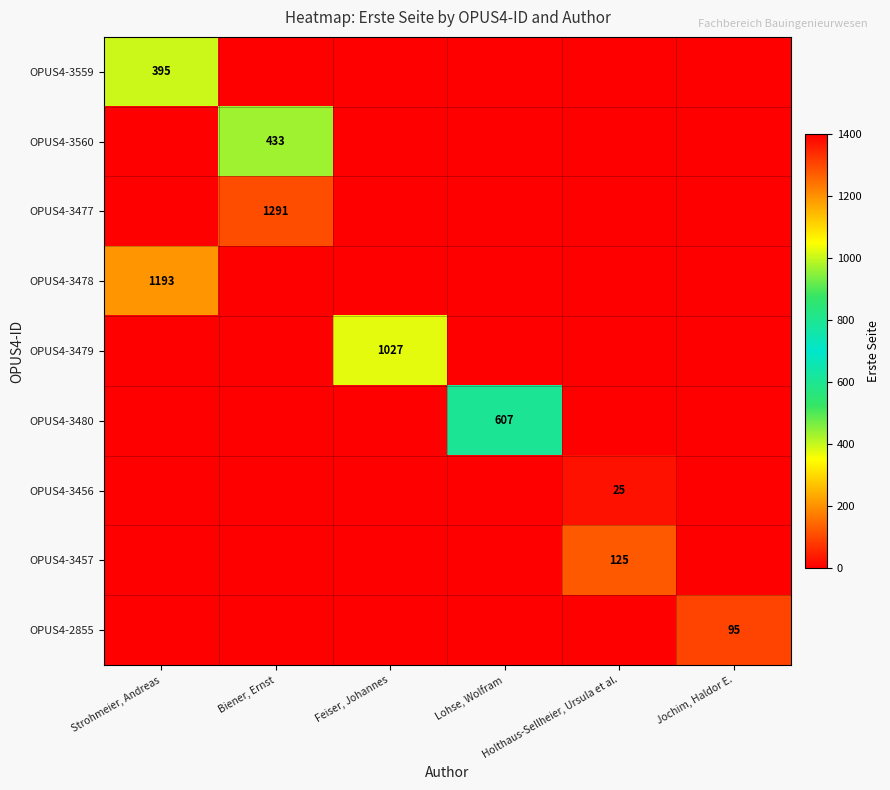

At how many categories does at least one series exceed 393?

4